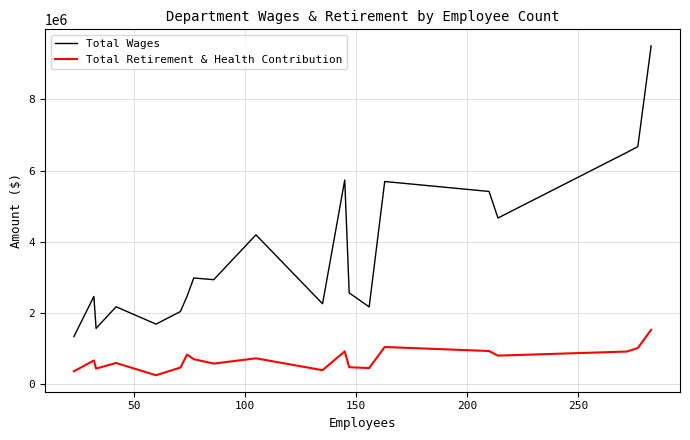

Does the chart have visible grid lines?

Yes